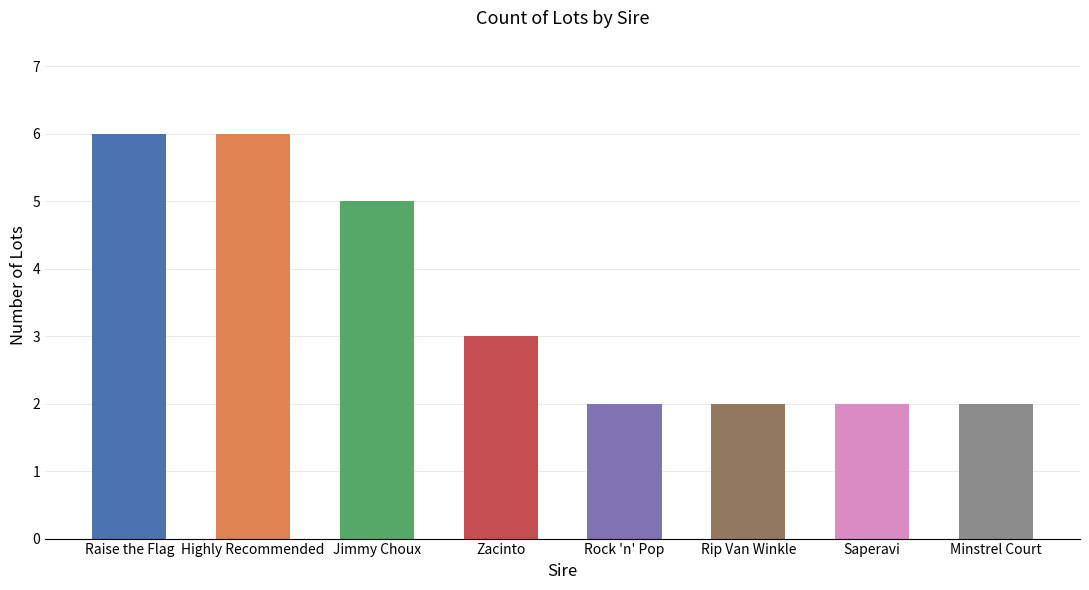

Between Zacinto and Jimmy Choux, which is larger?

Jimmy Choux